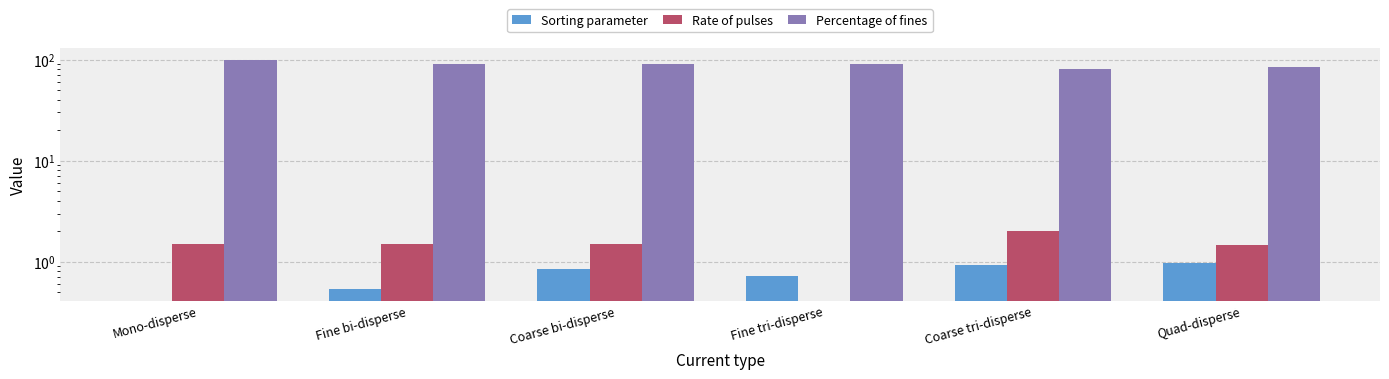

At which category is the sum across all series the highest?

Mono-disperse